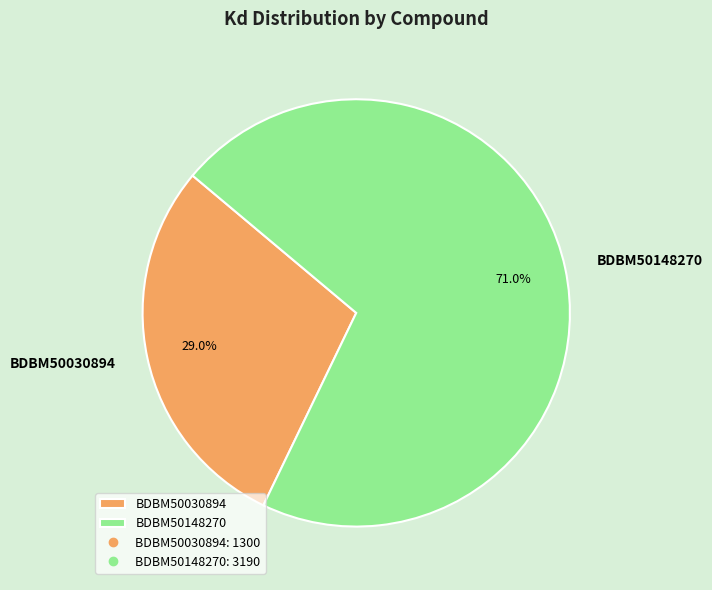

Which category has the smallest portion of the pie?

BDBM50030894